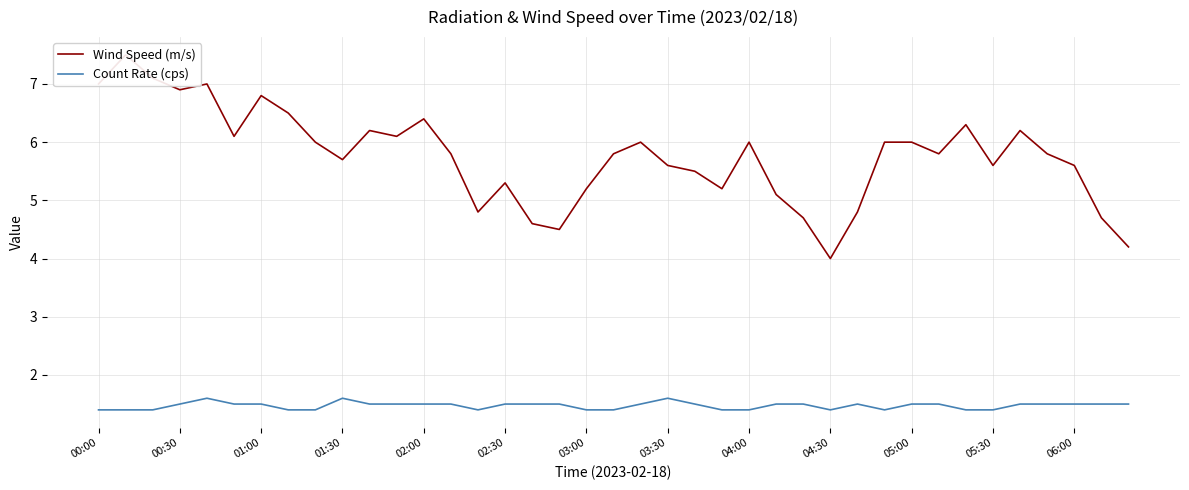

True or false: Count Rate (cps) and Wind Speed (m/s) intersect in this chart.

False